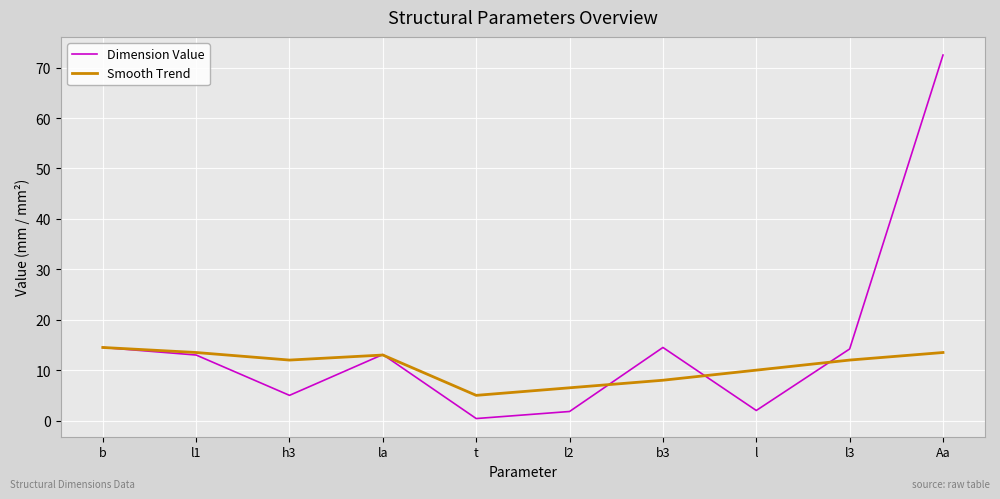

Which category has the highest value across all series?

Aa